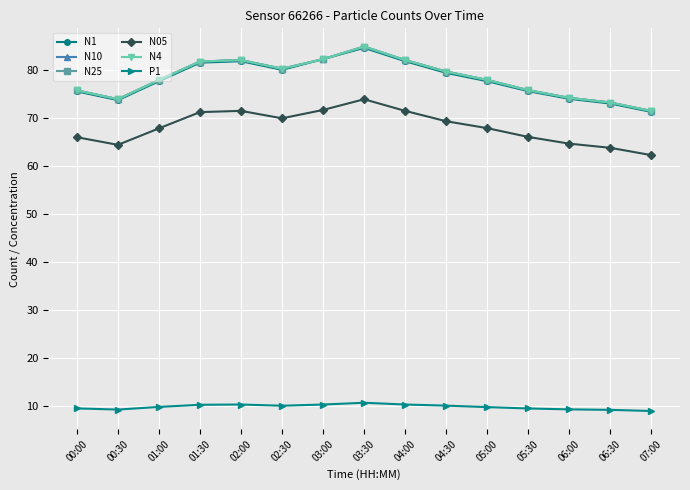

The P1 series shows 6.5 at 04:30. True or false?

False